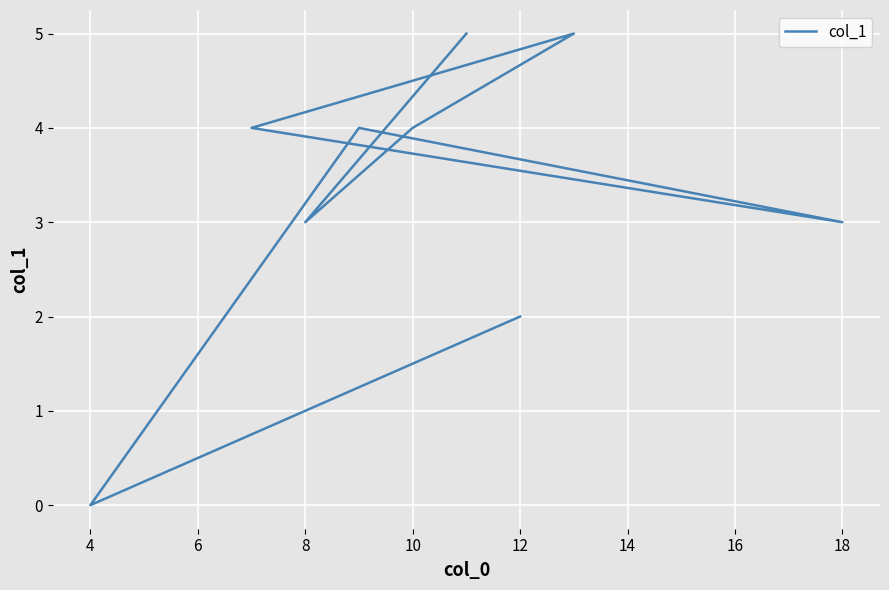

Between 4 and 14, which is larger?

14